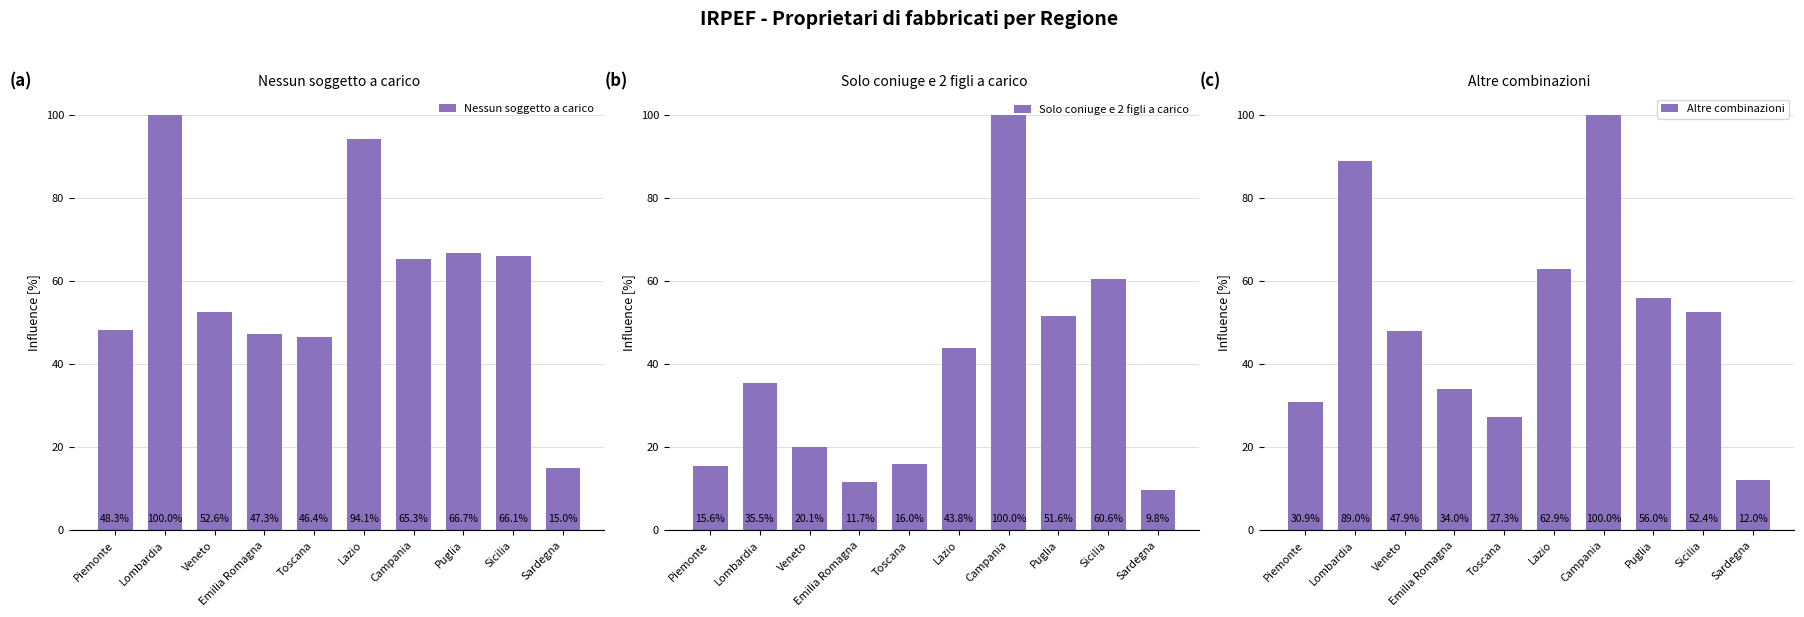

What value does the Altre combinazioni series have at Sardegna?

12.0